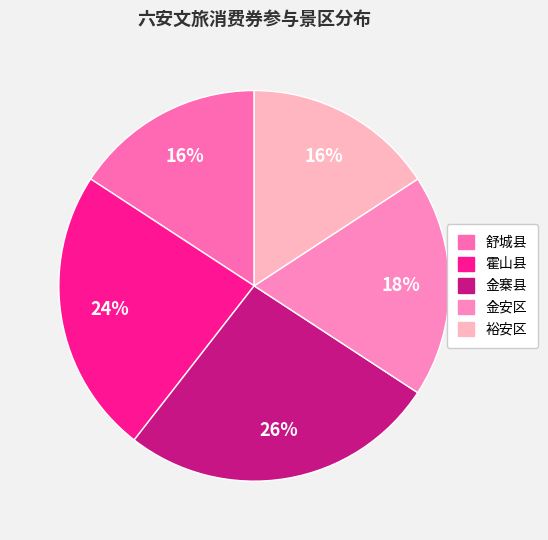

How many segments does this pie chart have?

5